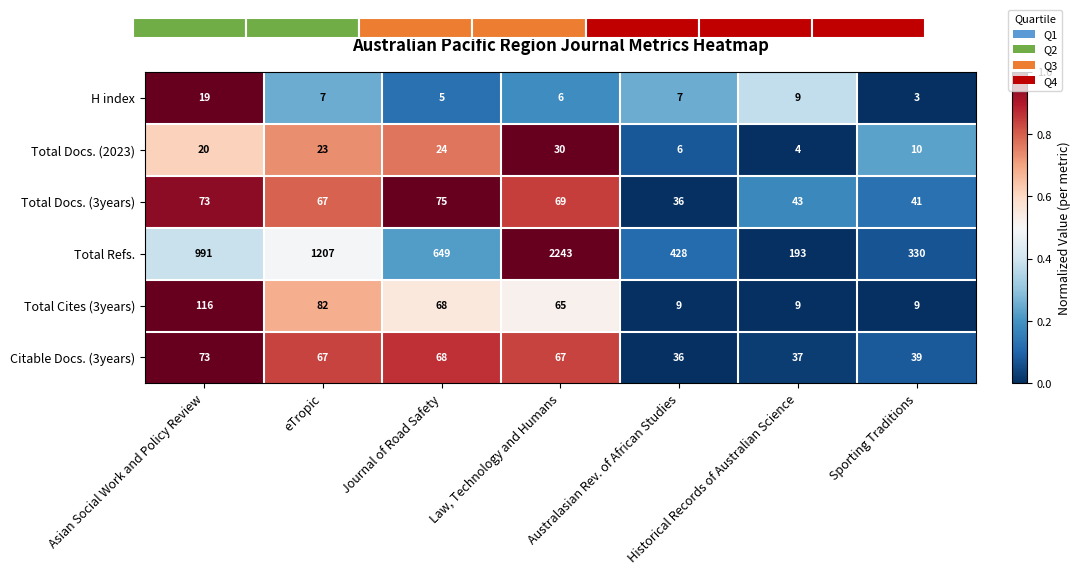

What is the average value of the H index series?

8